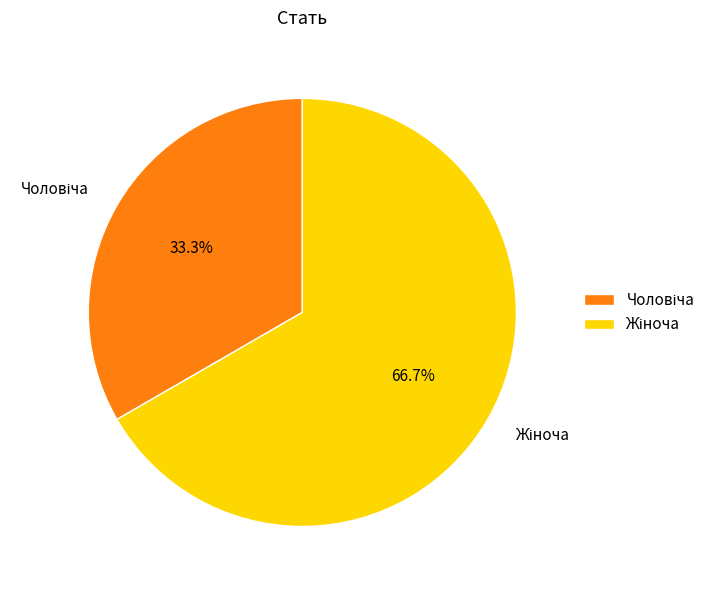

Is there a majority slice in this chart?

Yes